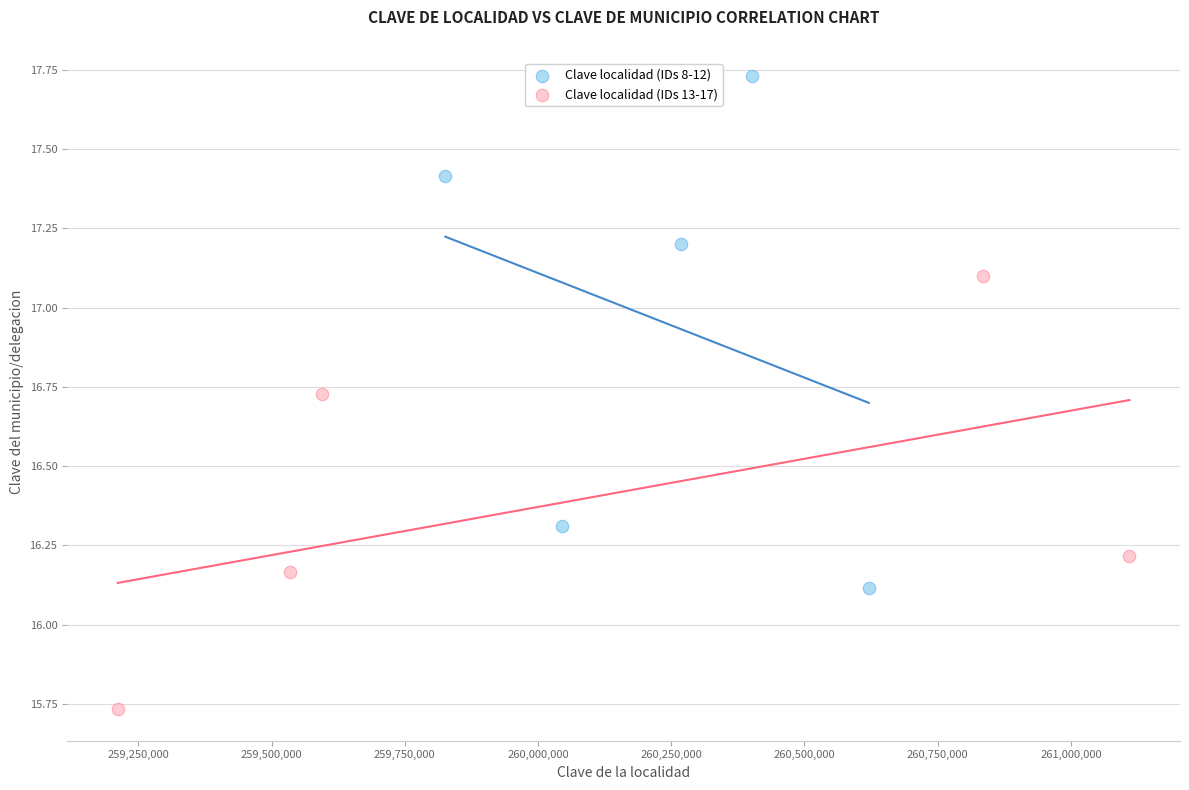

Which series reaches the maximum Y coordinate?

Clave localidad (IDs 8-12)